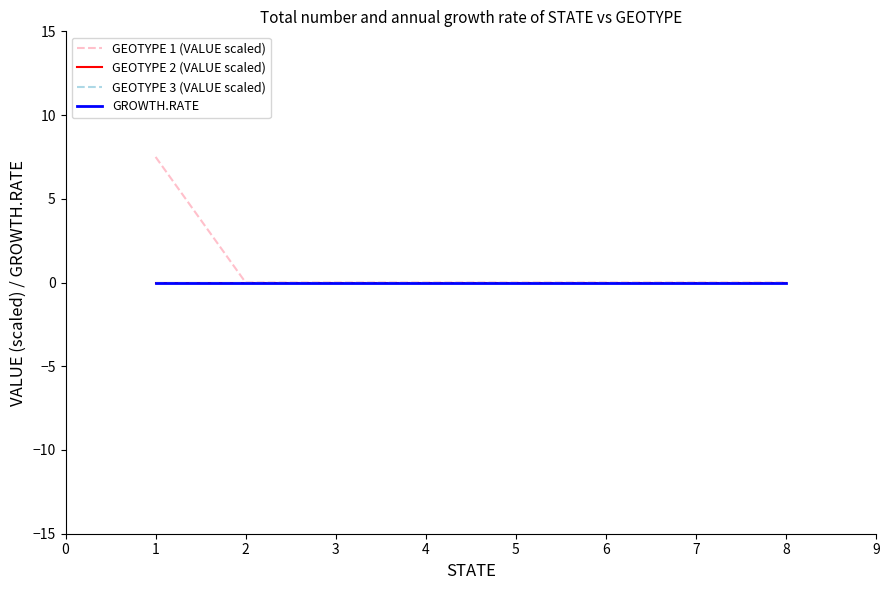

Does the chart display data point markers on the line(s)?

No